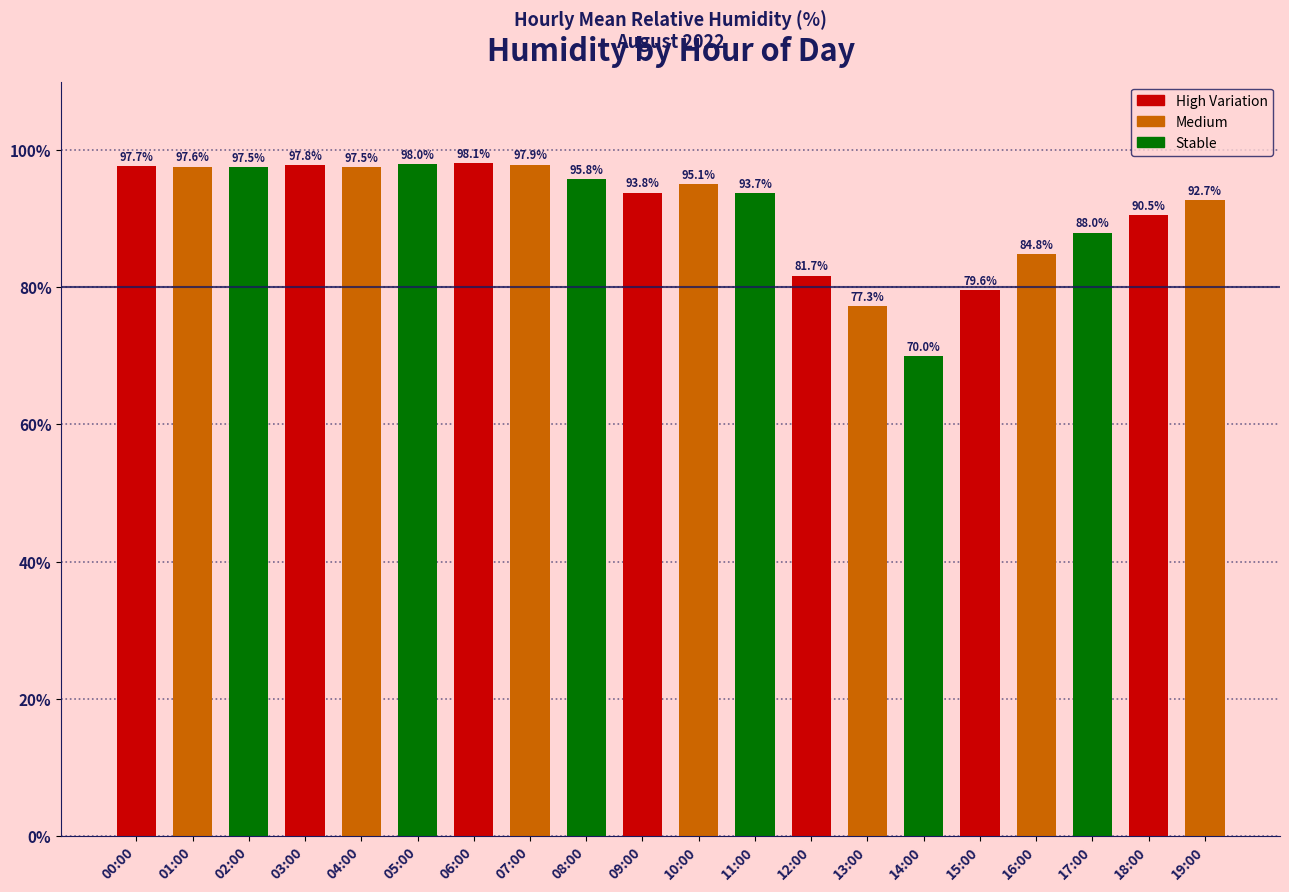

The chart shows a value of 97.7 at 00:00. True or false?

True